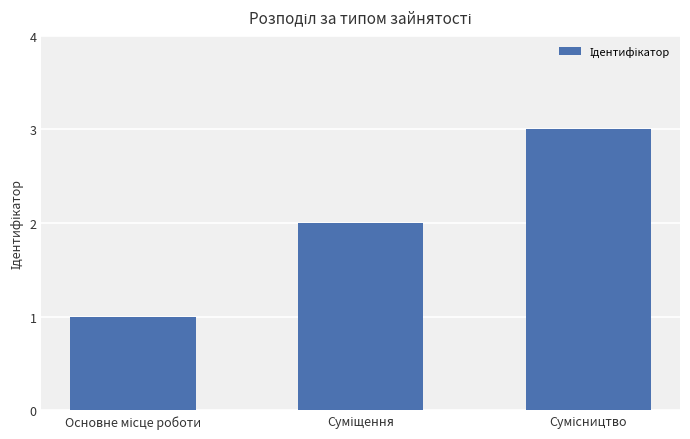

What is the greatest value displayed?

3